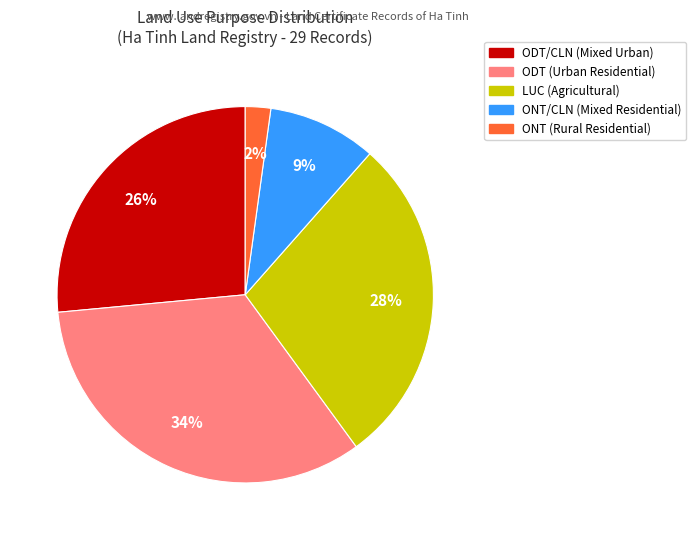

Does any single category account for the majority?

No